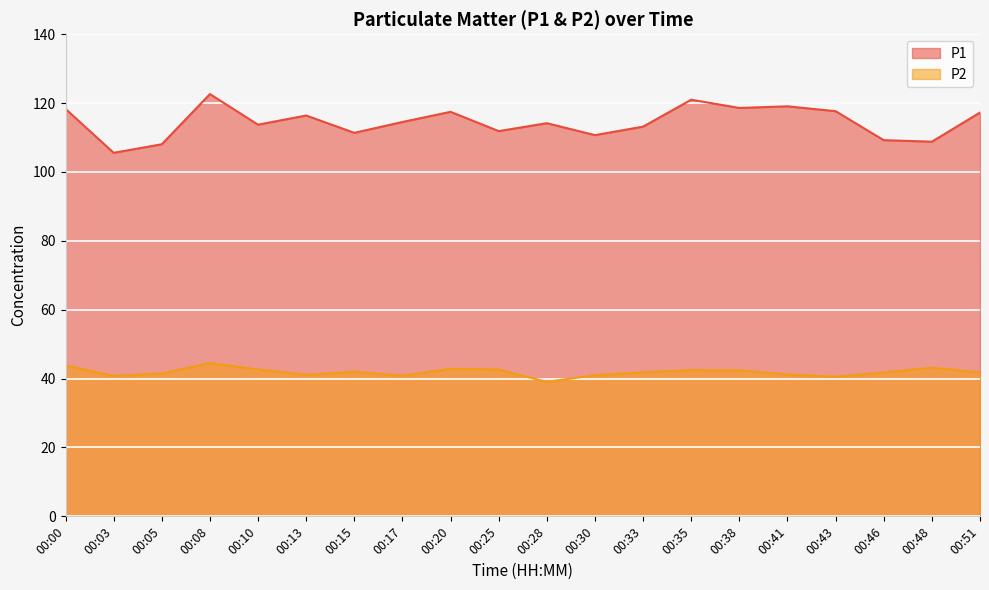

What is the total value across all series at 00:28?

153.2